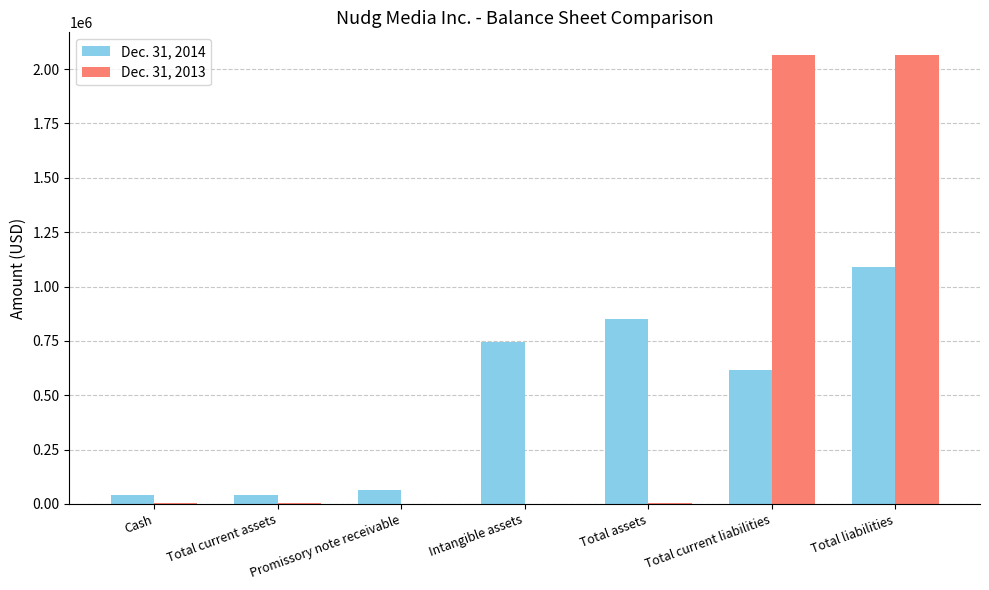

What is the sum of all Dec. 31, 2014 values?

3448885